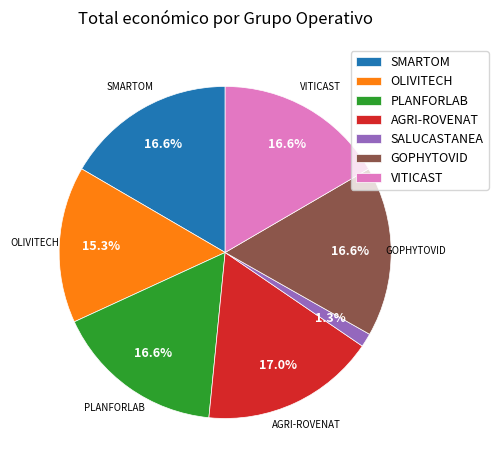

Between GOPHYTOVID and SALUCASTANEA, which is larger?

GOPHYTOVID